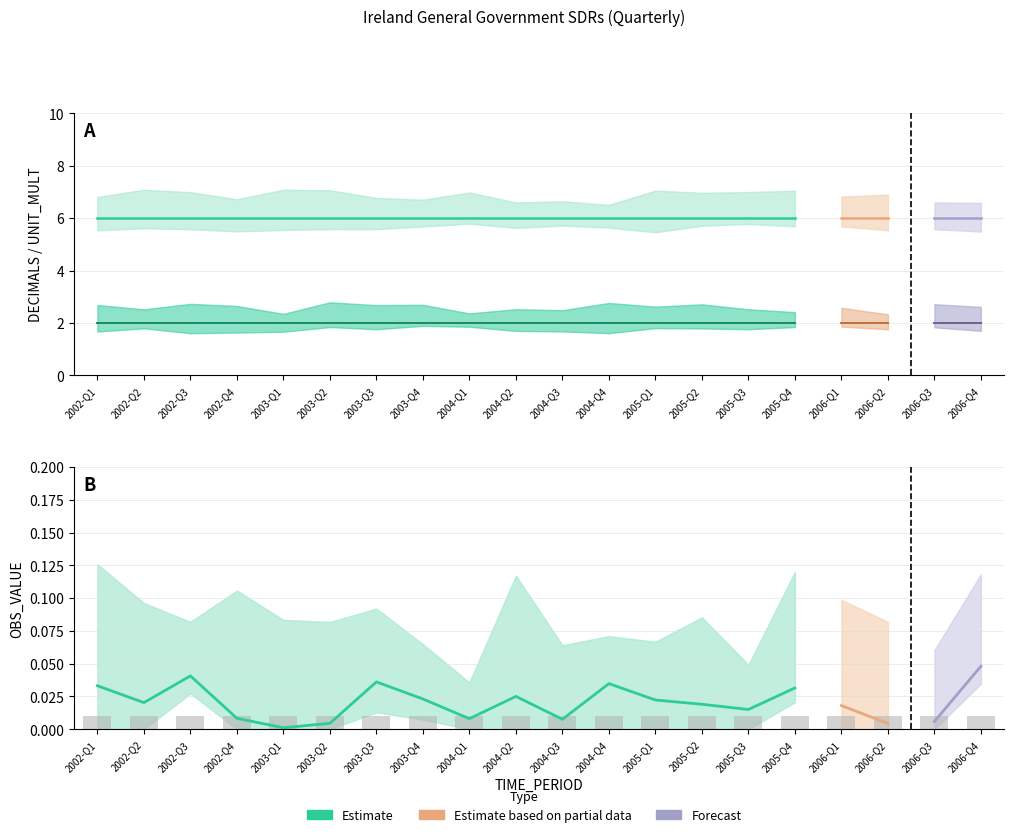

Rank the series at 2005-Q2 from highest to lowest value.

UNIT_MULT, DECIMALS, OBS_VALUE